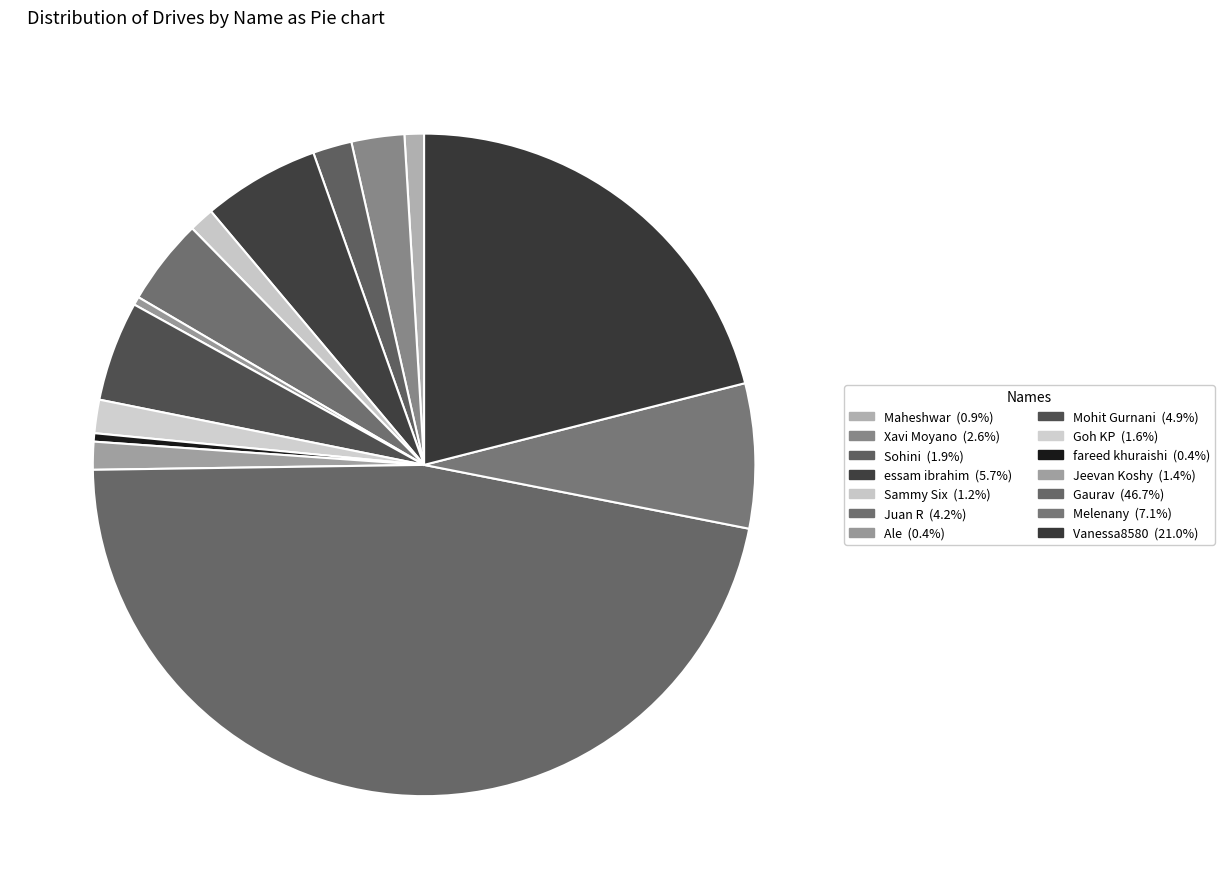

Is Sohini the majority of the pie?

No